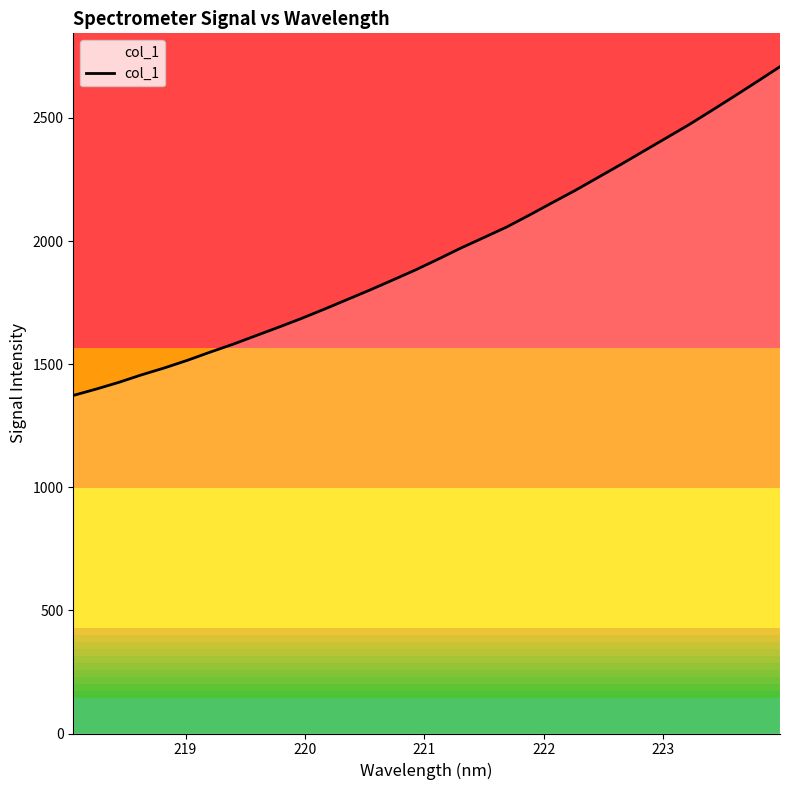

What is the smallest value displayed?

1373.0